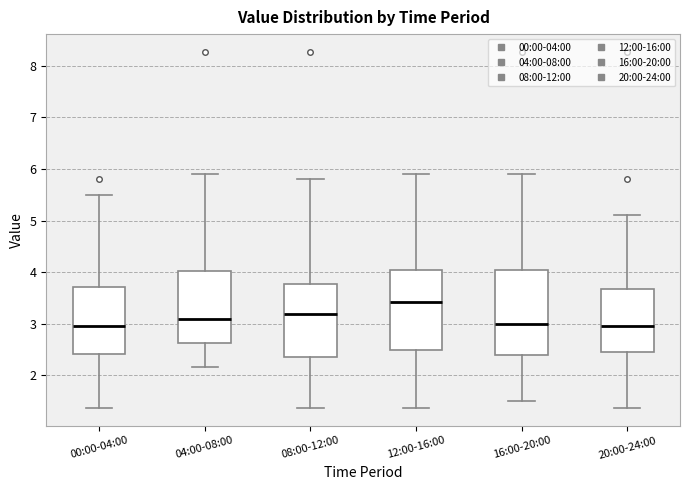

Reading left to right, transcribe this box plot: for each box, give where its median line is, the range the box spans, and where its two whiskers end, as read against the y-axis. The values are not printed on the chart, so give them approximately, as read against the axis.

00:00-04:00: median 3.0, box 2.4 to 3.7, whiskers 1.4 to 5.5
04:00-08:00: median 3.1, box 2.6 to 4.0, whiskers 2.2 to 5.9
08:00-12:00: median 3.2, box 2.4 to 3.8, whiskers 1.4 to 5.8
12:00-16:00: median 3.4, box 2.5 to 4.0, whiskers 1.4 to 5.9
16:00-20:00: median 3.0, box 2.4 to 4.0, whiskers 1.5 to 5.9
20:00-24:00: median 3.0, box 2.5 to 3.7, whiskers 1.4 to 5.1